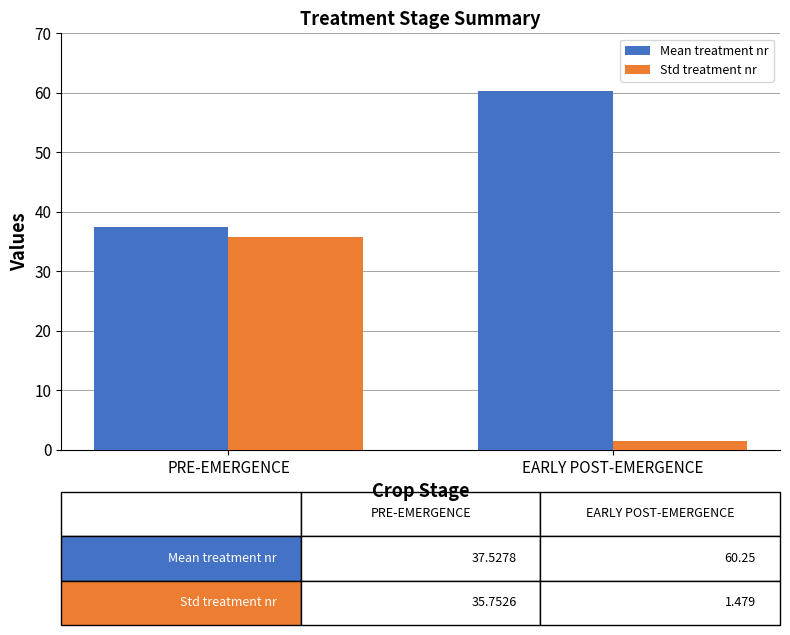

Where does the Std treatment nr series first go above 35?

PRE-EMERGENCE